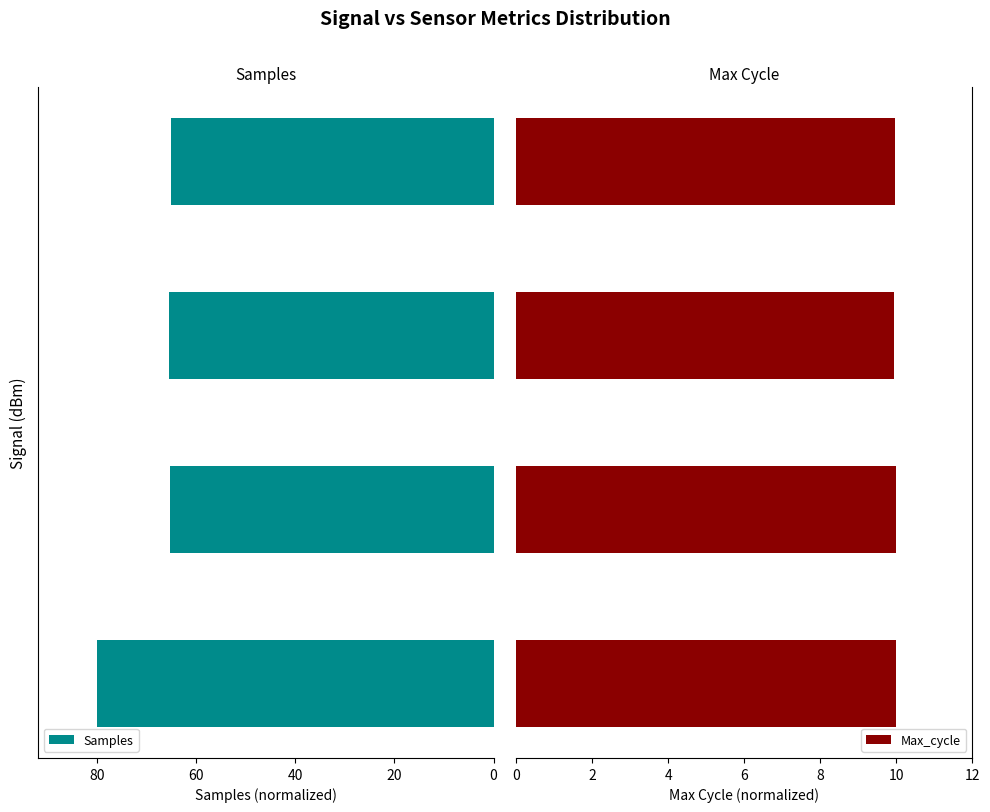

How many bars are there in each group?

2